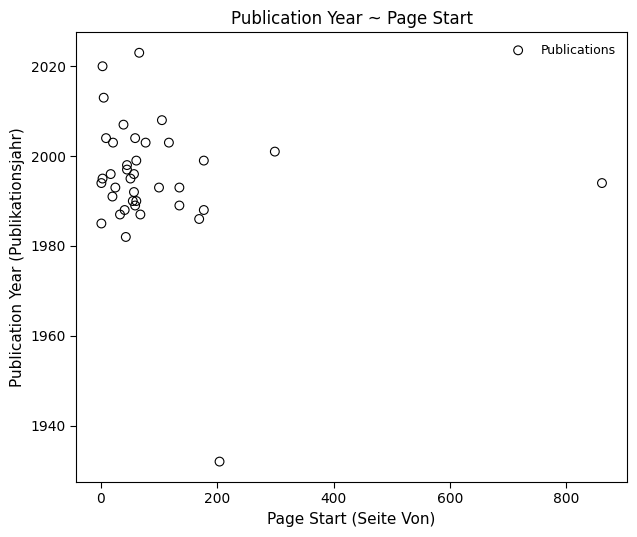

What Y value in the scatter plot is closest to 1977?

1982